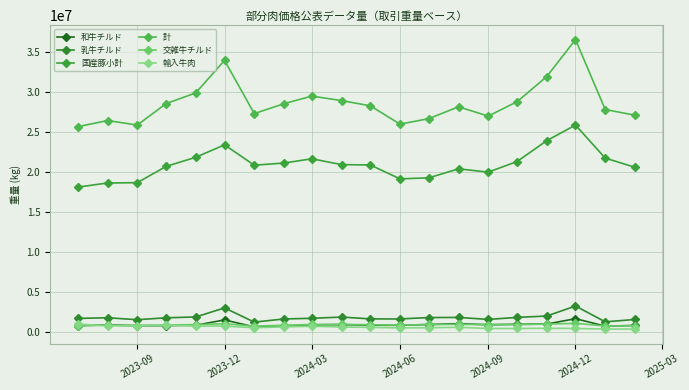

How many lines are shown in the chart?

6